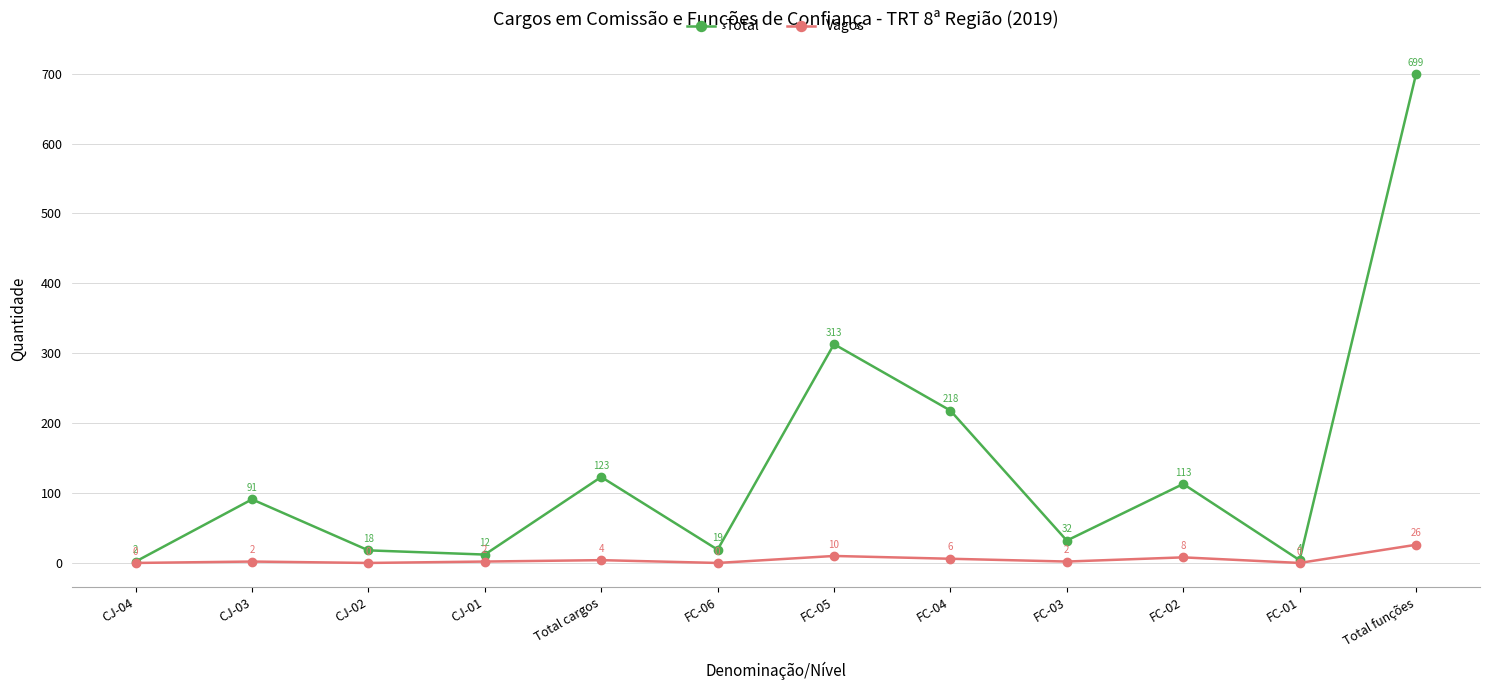

What is the approximate value of Total at Total cargos?

123